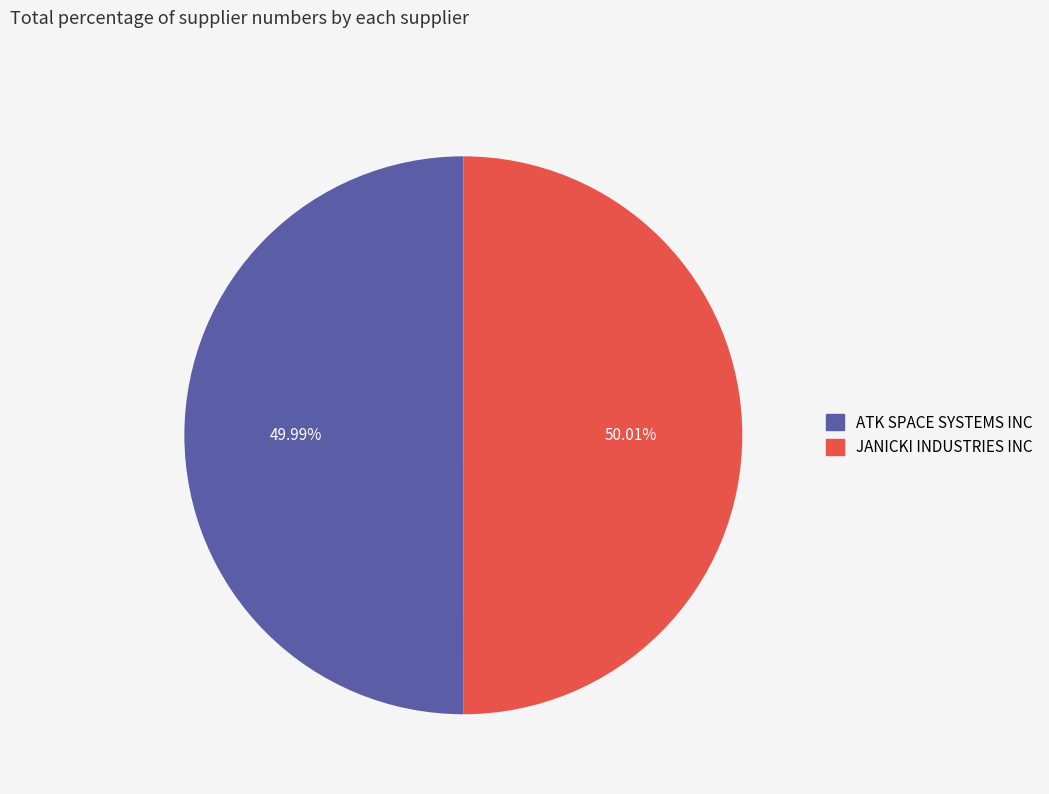

To the nearest percent, what percentage of the pie is JANICKI INDUSTRIES INC?

50%